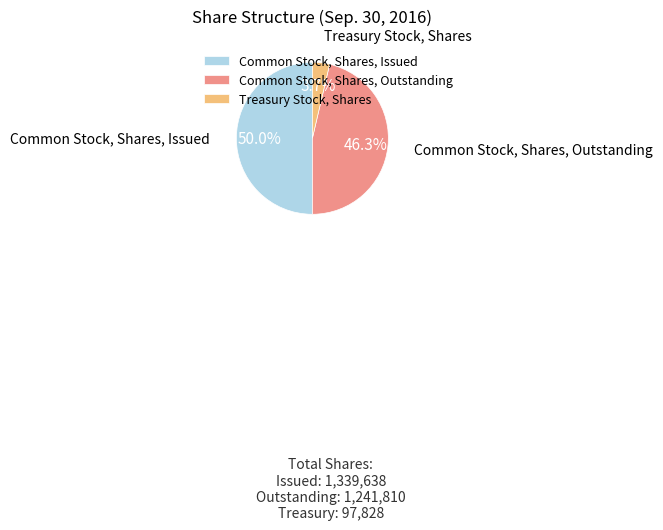

How many slices are in this pie chart?

3